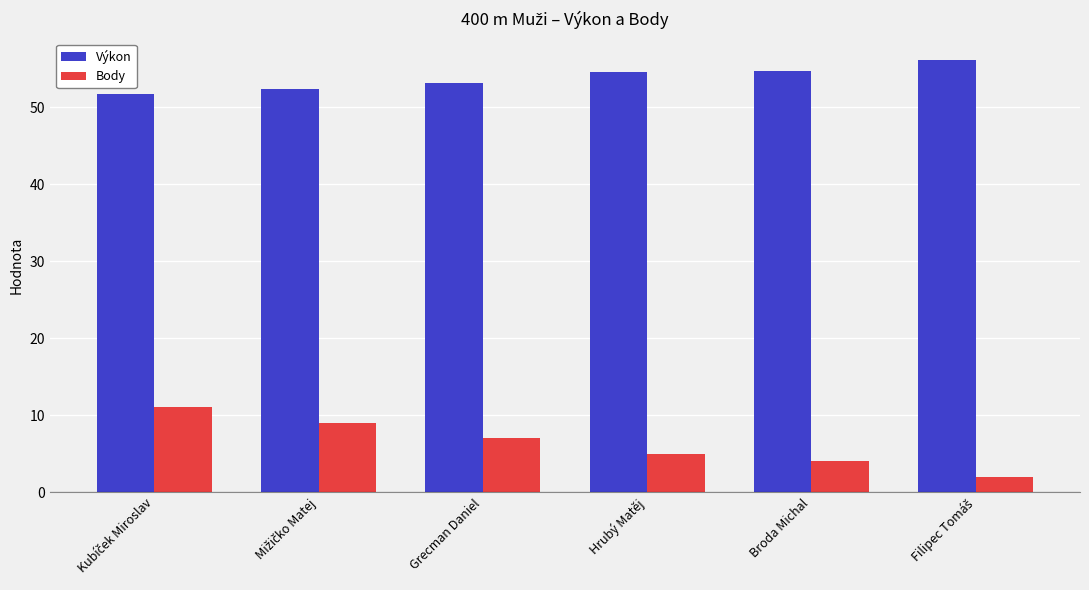

How many bars are there in each group?

2